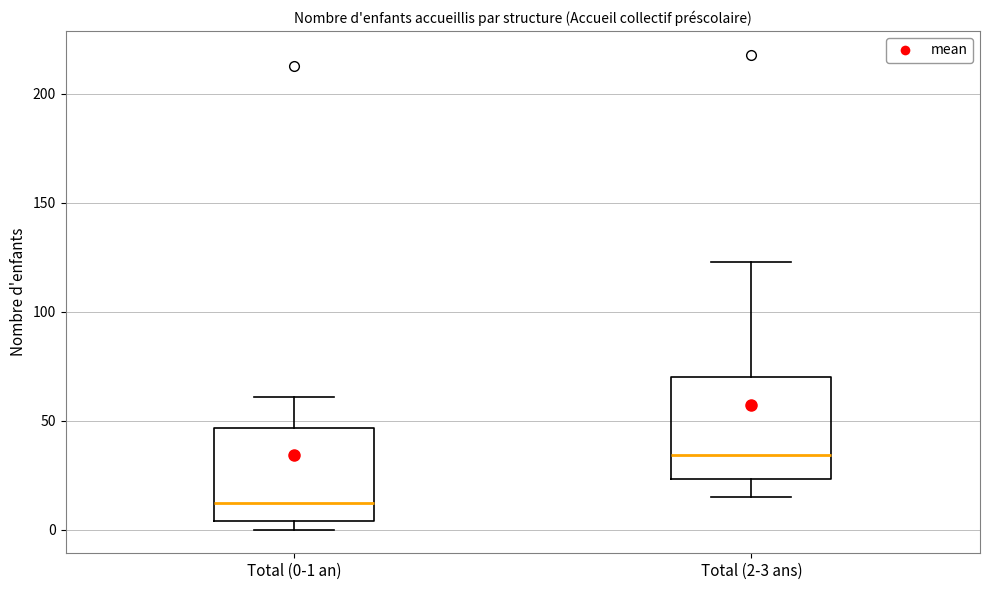

Where does the median line of the box for Total (0-1 an) sit on the y-axis? The values are not printed on the chart, so give them approximately, as read against the axis.

10